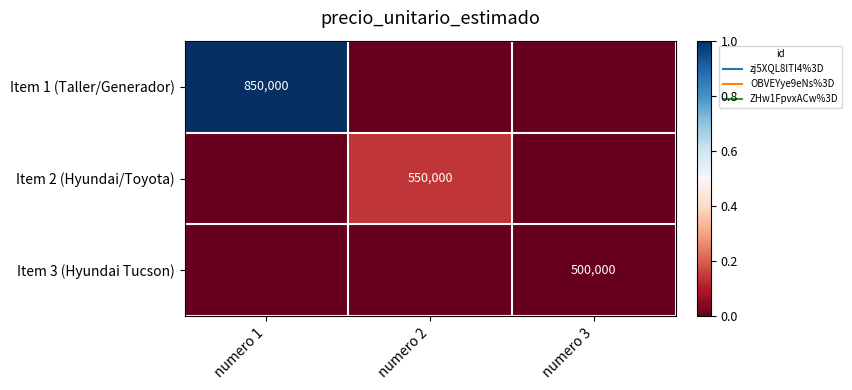

What is the maximum value shown in the chart?

1.0